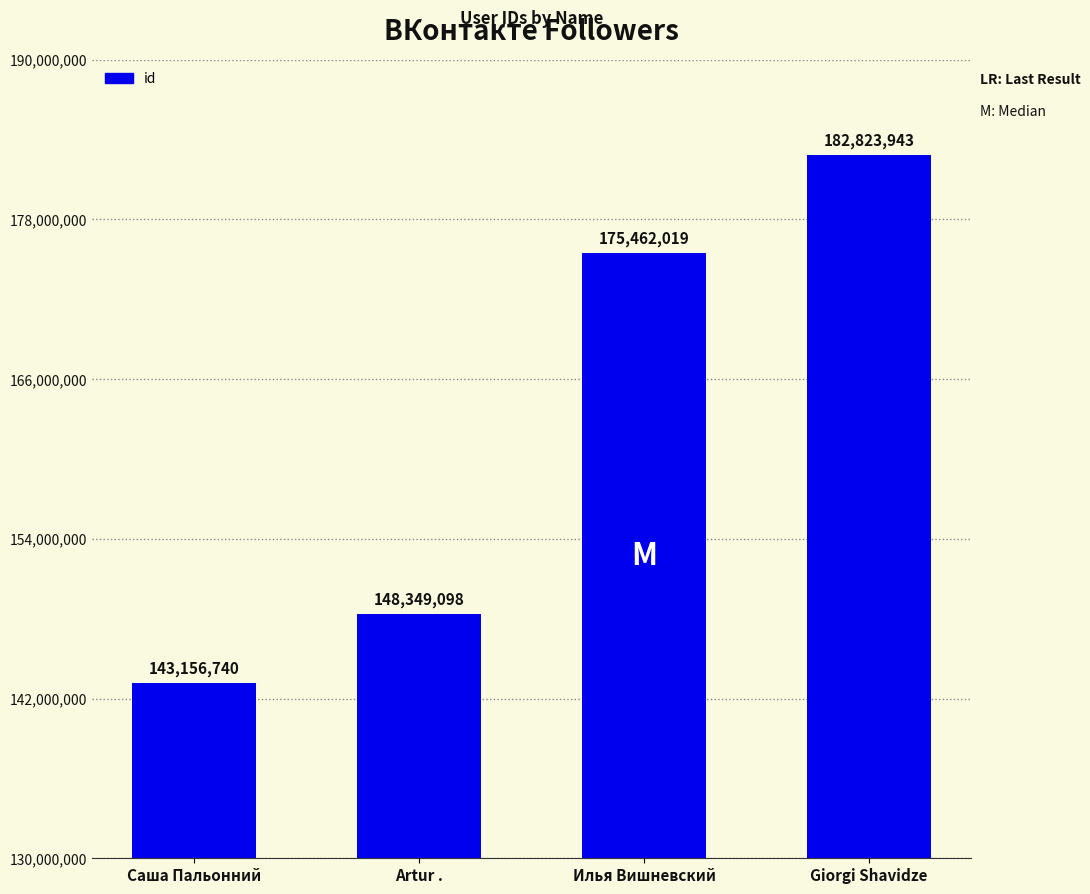

Which has a higher value, Саша Пальонний or Artur .?

Artur .